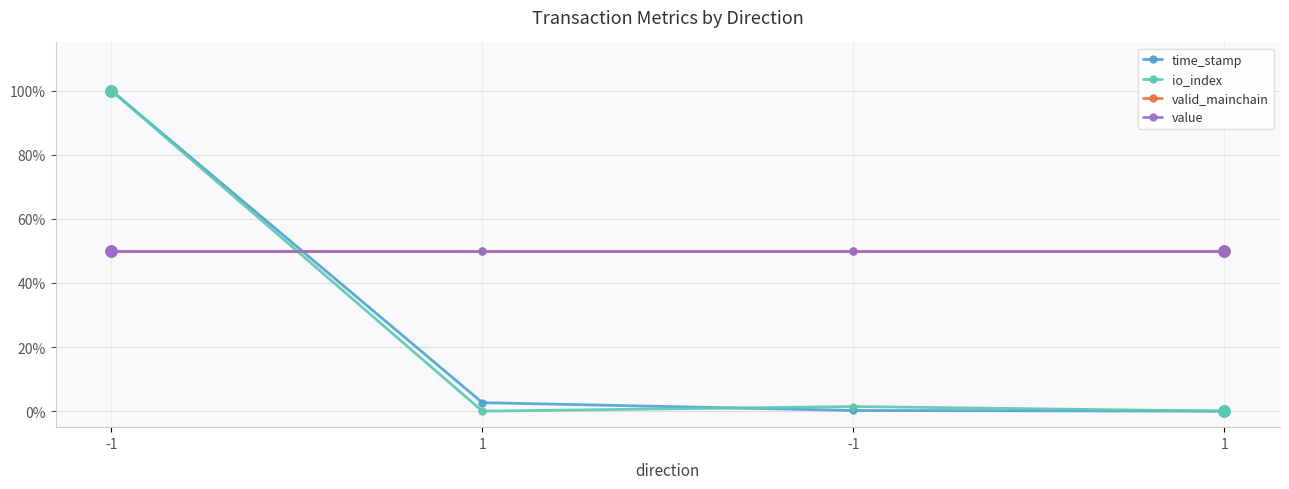

Between which two adjacent categories do valid_mainchain and io_index first intersect?

-1 and 1